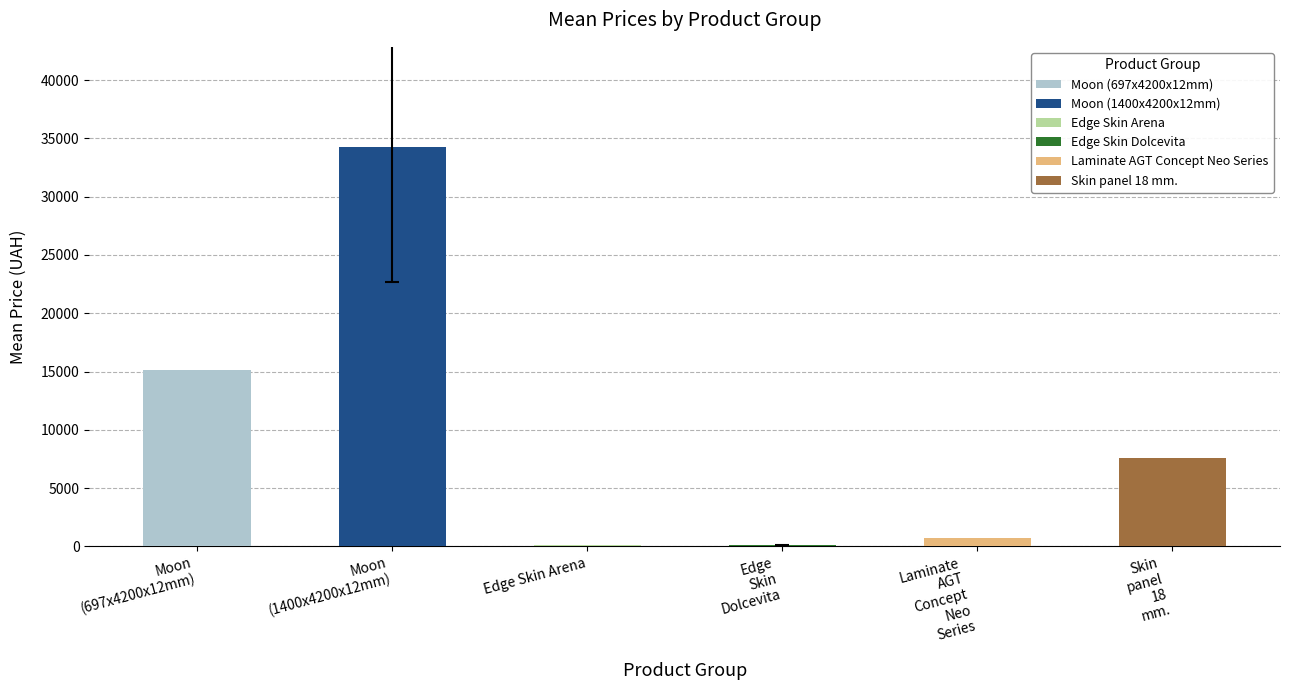

Which category has the highest value in the Moon (697x4200x12mm) series?

Moon (697x4200x12mm)